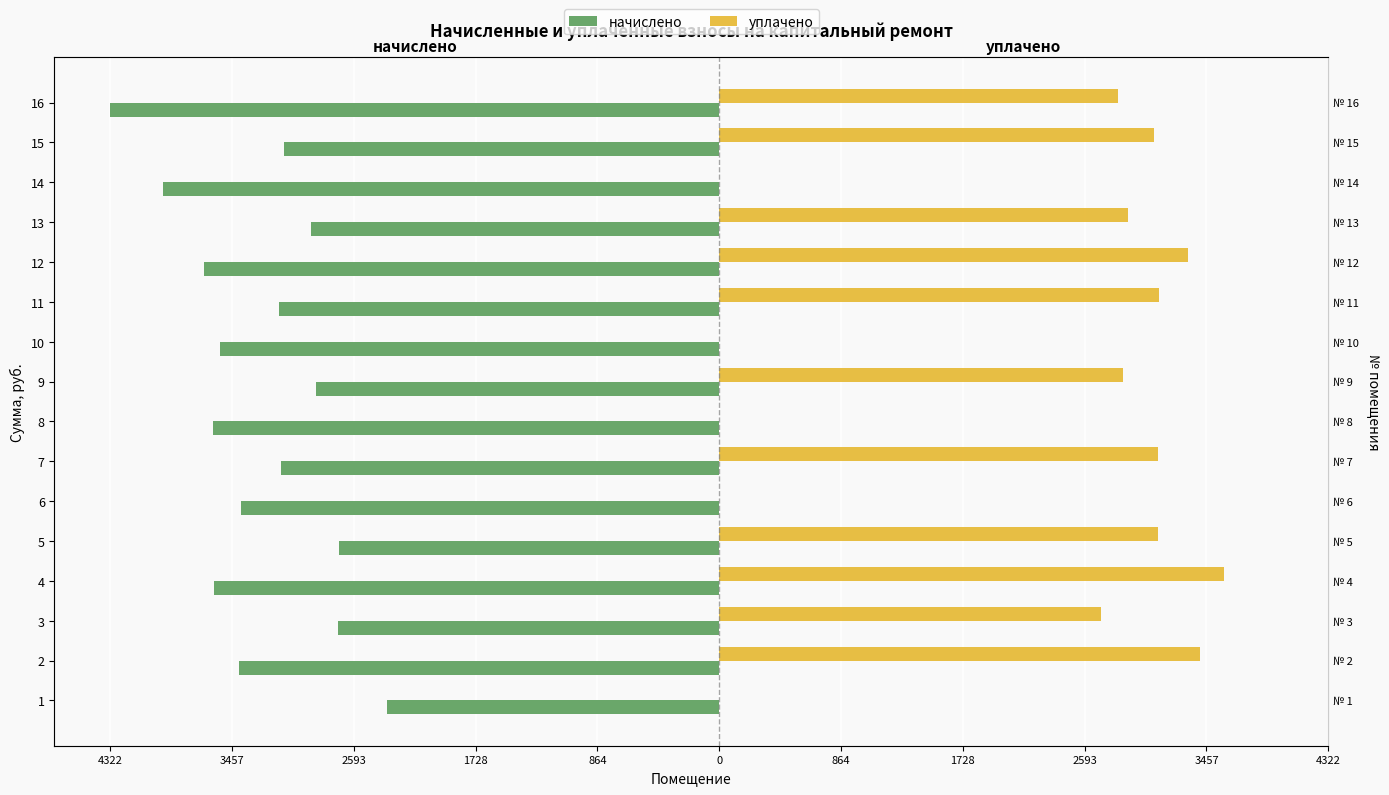

What is the difference between the maximum and minimum values in the начислено series?

1962.4